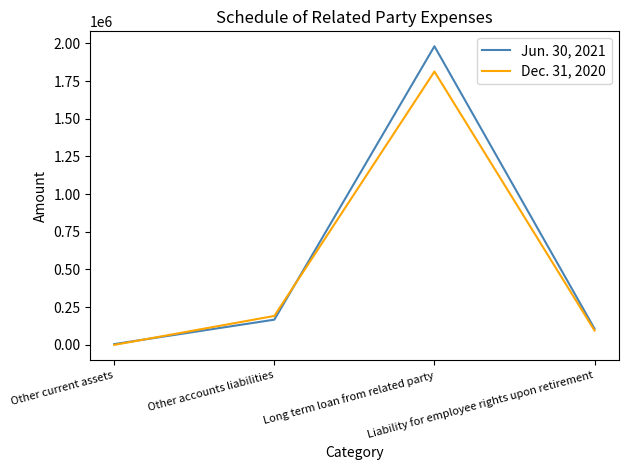

Reading right to left, list all the values displayed in this chart.

Jun. 30, 2021: Liability for employee rights upon retirement=107463	Long term loan from related party=1980440	Other accounts liabilities=167232	Other current assets=5226
Dec. 31, 2020: Liability for employee rights upon retirement=95451	Long term loan from related party=1812704	Other accounts liabilities=191994	Other current assets=0